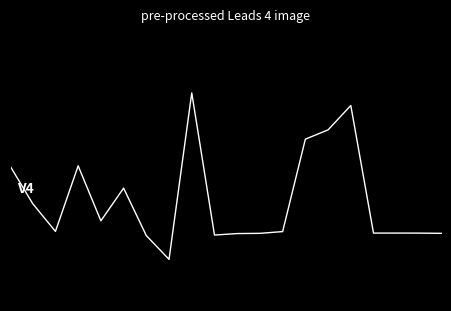

Does the chart display data point markers on the line(s)?

No